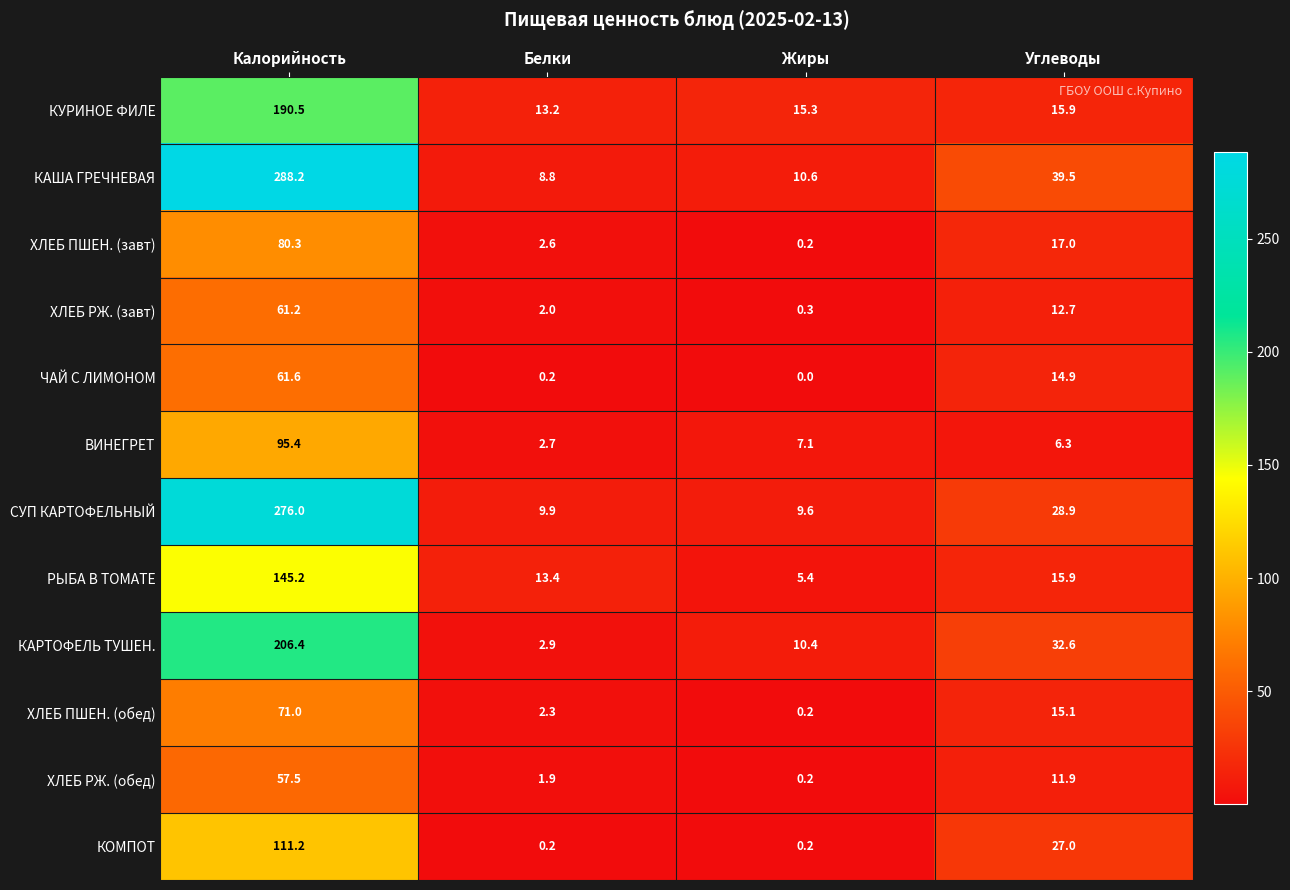

At which category is the sum across all series the highest?

Калорийность